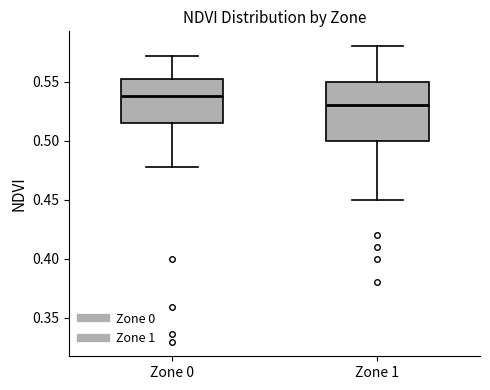

Where is the lower edge of the box for Zone 0 on the y-axis? The values are not printed on the chart, so give them approximately, as read against the axis.

0.515